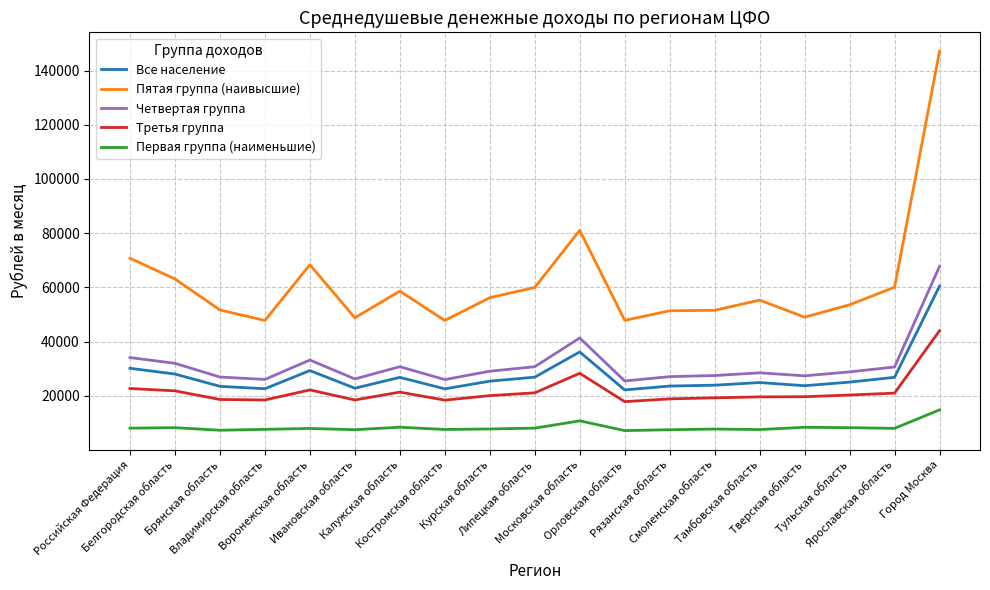

At how many categories does at least one series exceed 21146?

19